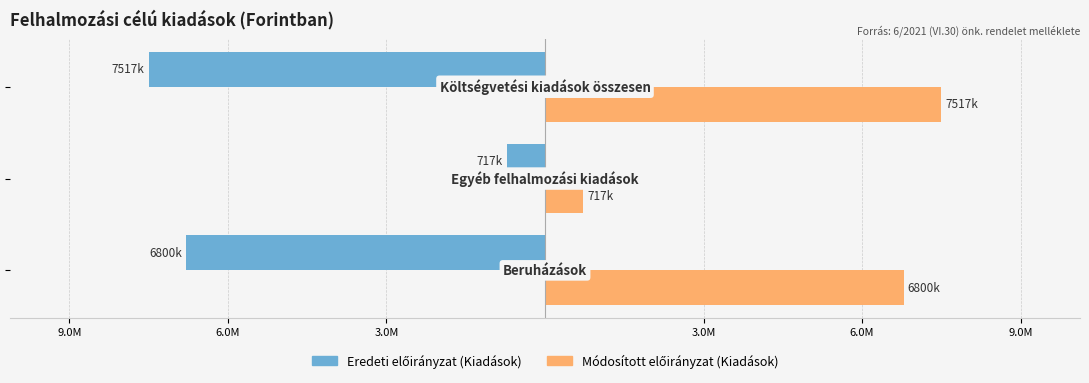

What is the maximum value shown in the chart?

7516800